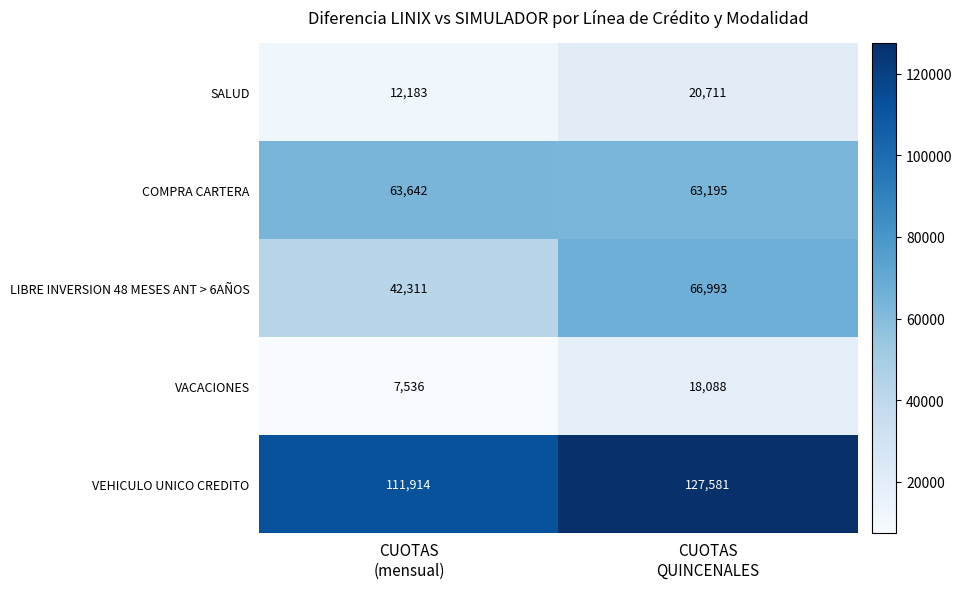

What is the difference between the maximum and minimum values in the VEHICULO UNICO CREDITO series?

15667